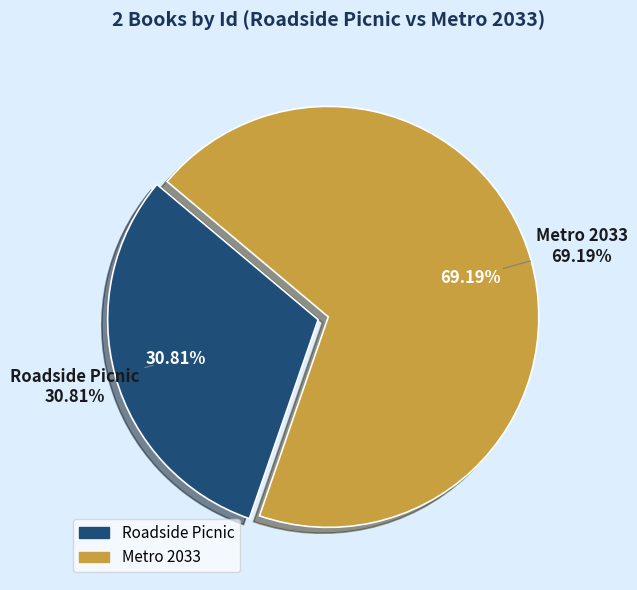

To the nearest percent, what is the difference between the Roadside Picnic and Metro 2033 slice percentages?

38%